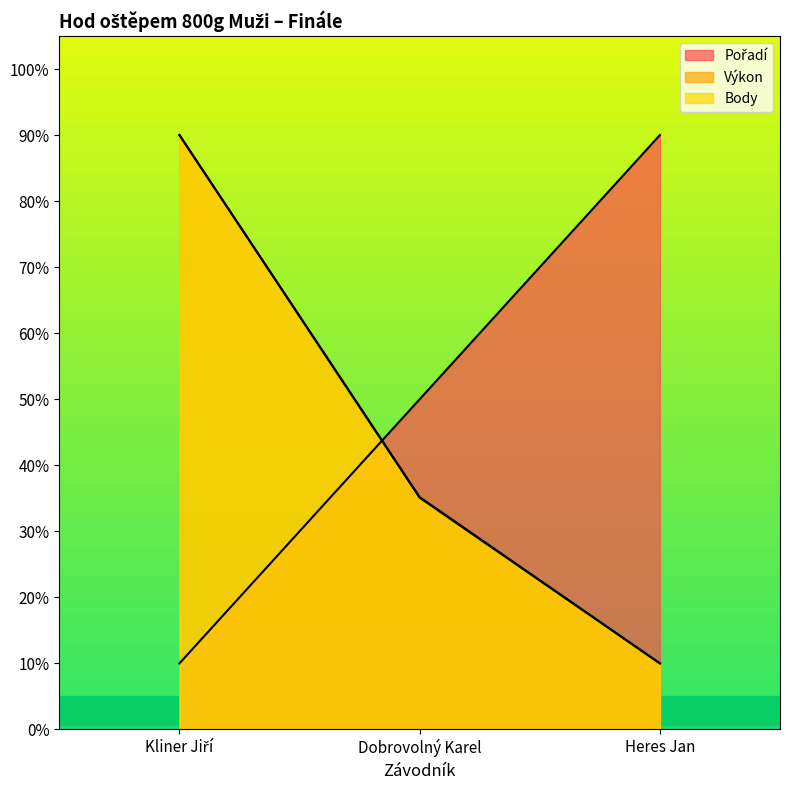

Rank the series by their maximum value, from lowest to highest.

Pořadí, Výkon, Body